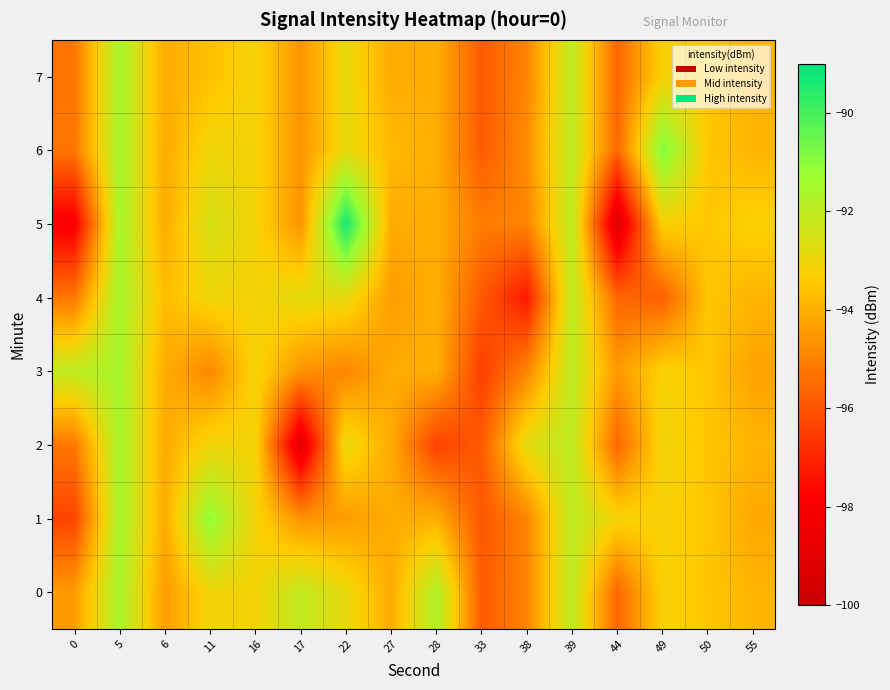

Between 16 and 38, which is larger?

16